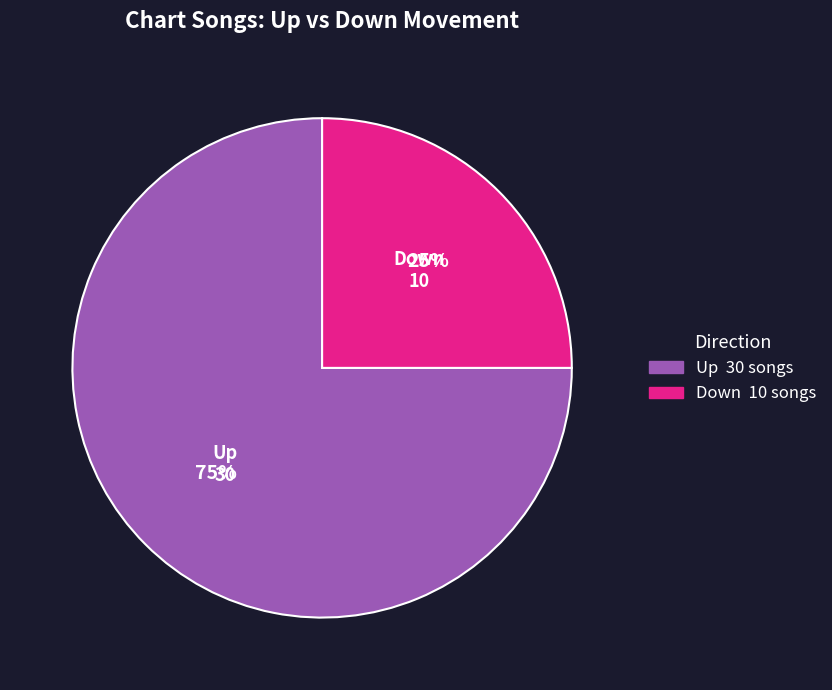

True or false: Down accounts for 25% of the total.

True